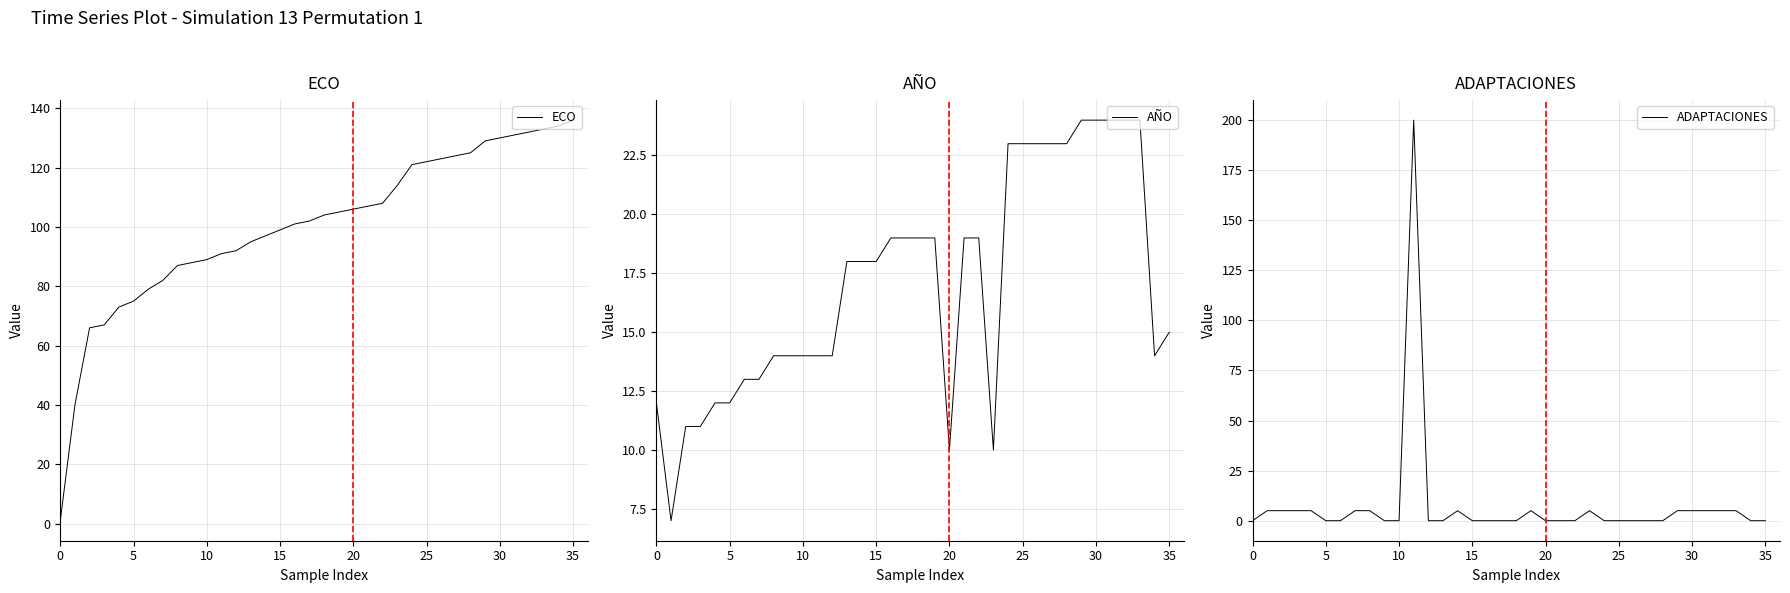

How many data points does each series have?

36